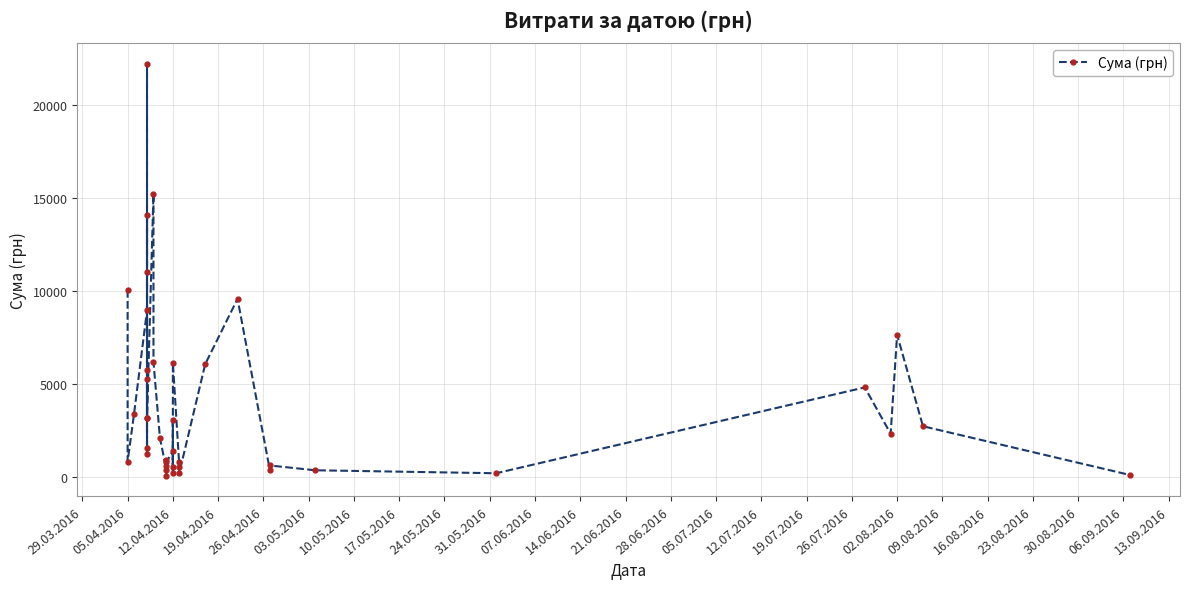

What is the minimum value shown in the chart?

37.4